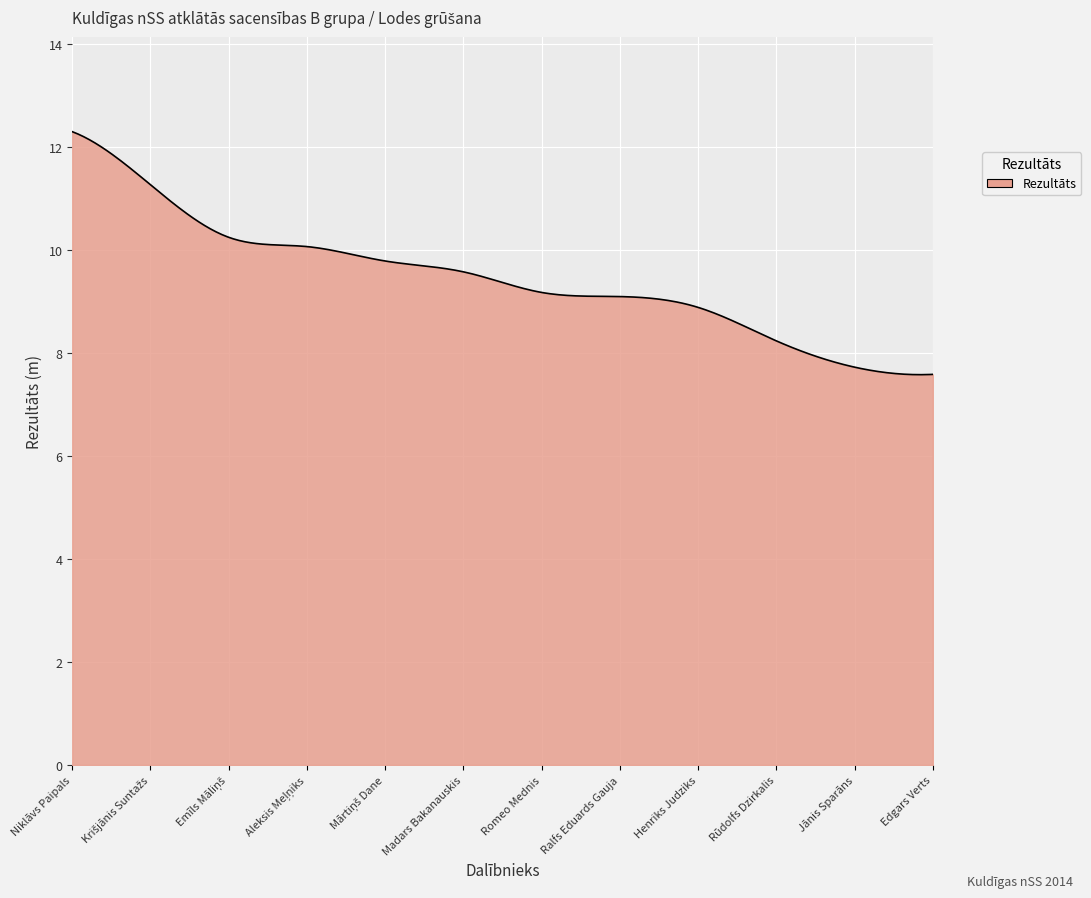

What is the greatest value displayed?

12.3